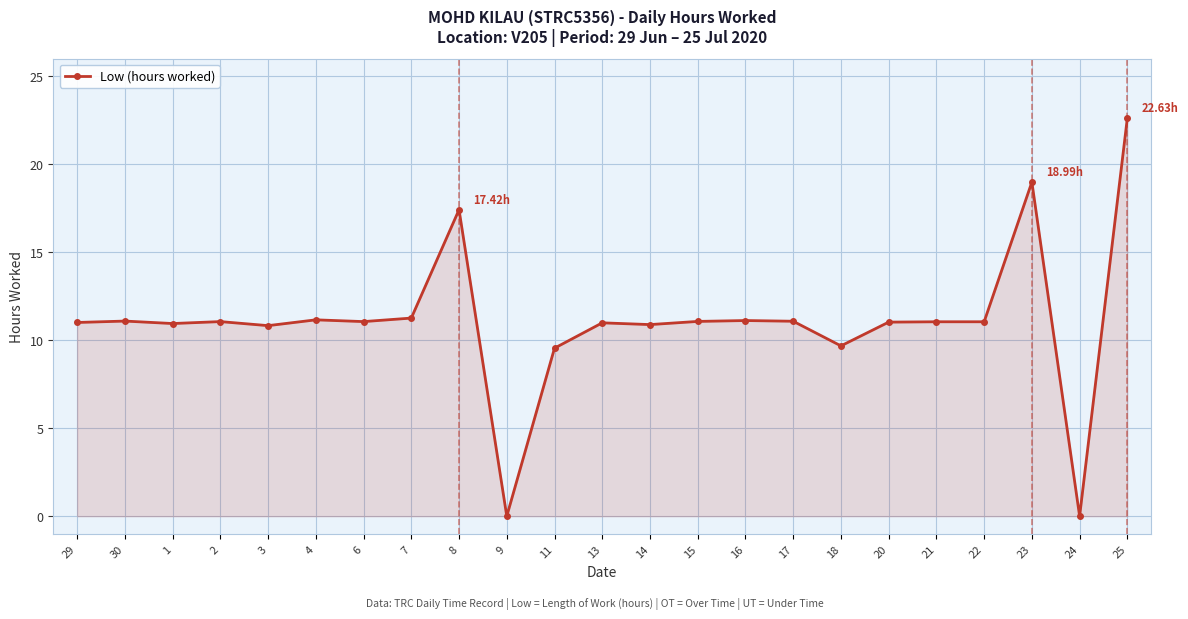

What is the difference between the values at 18 and 29?

1.3